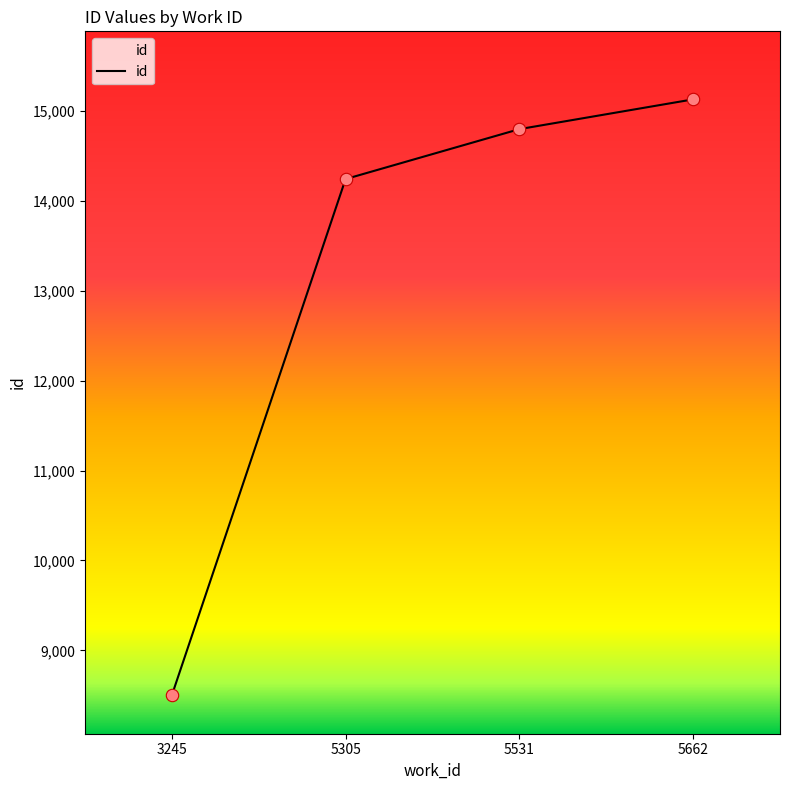

What is the change in value from 5305 to 5531?

+555